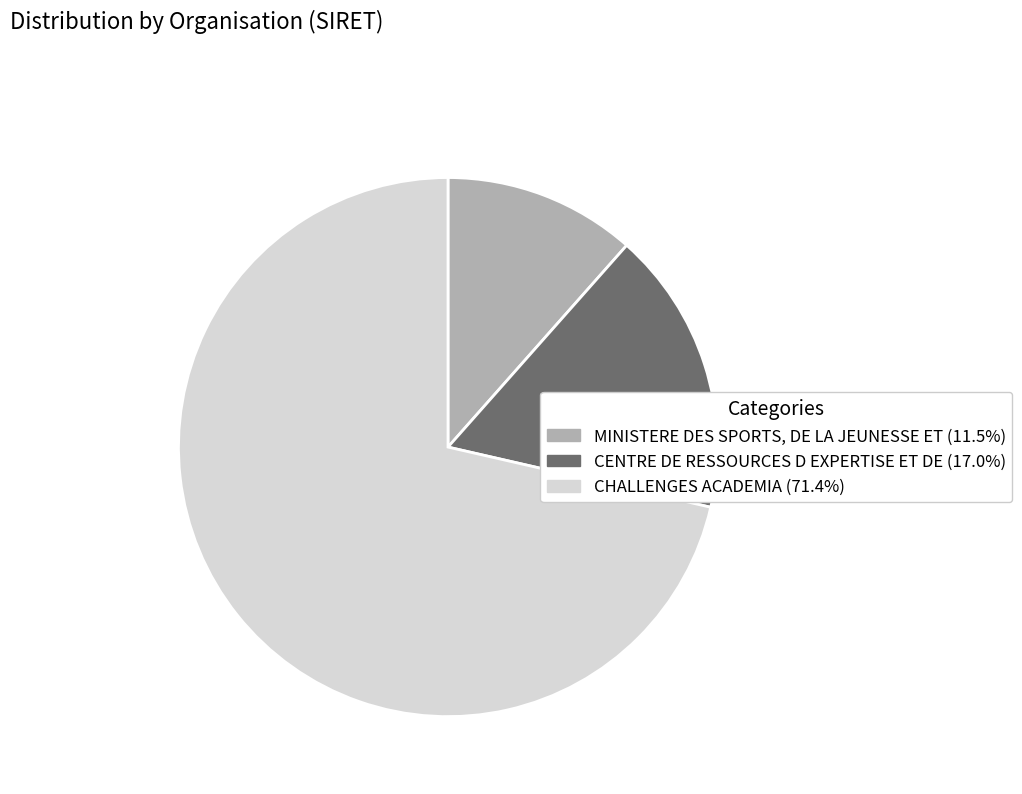

Does MINISTERE DES SPORTS, DE LA JEUNESSE ET account for over 50% of the chart?

No